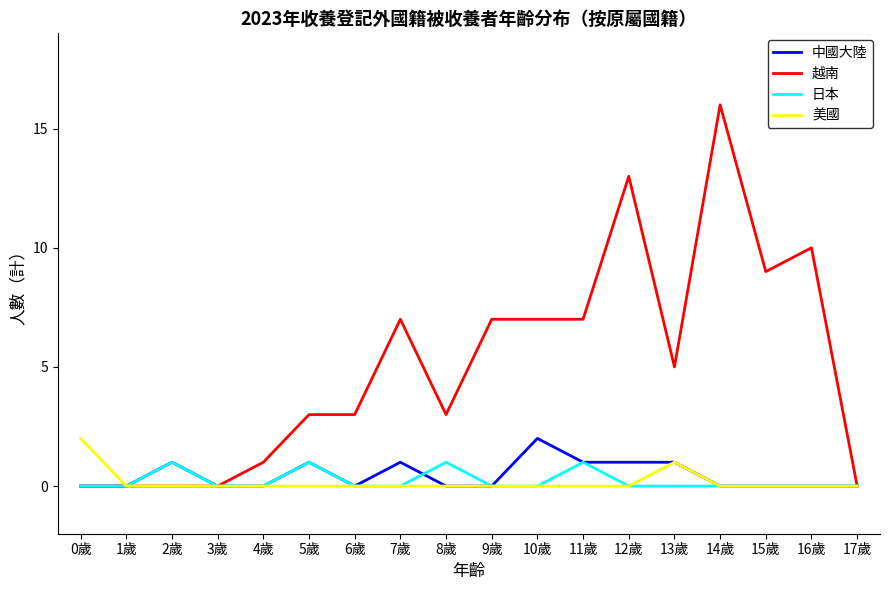

How many lines are shown in the chart?

4